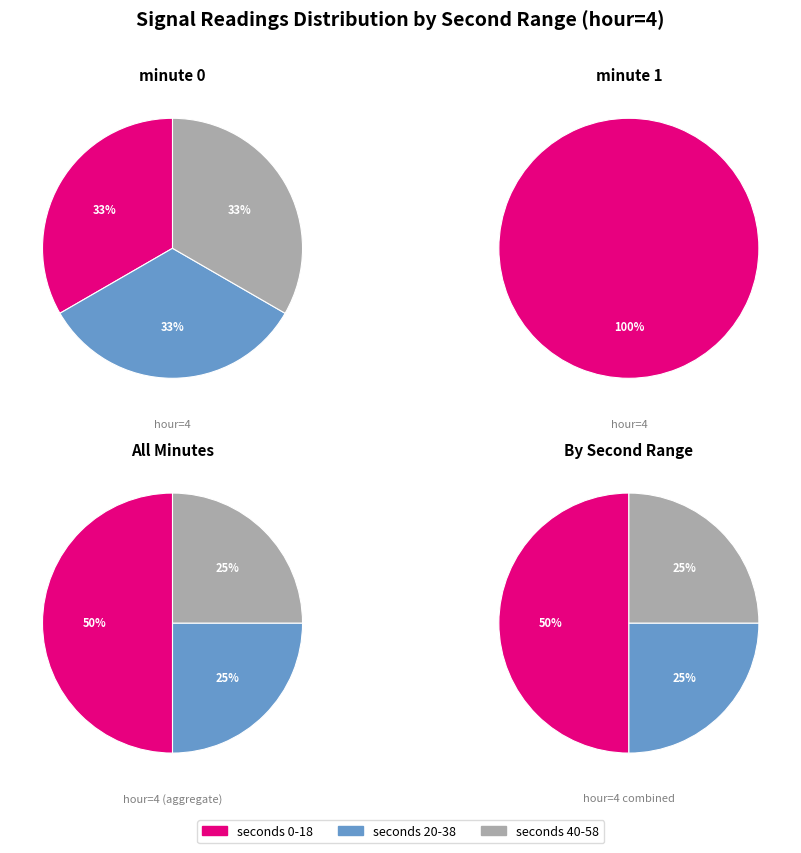

Is it true that 23 is 5% of the pie?

True